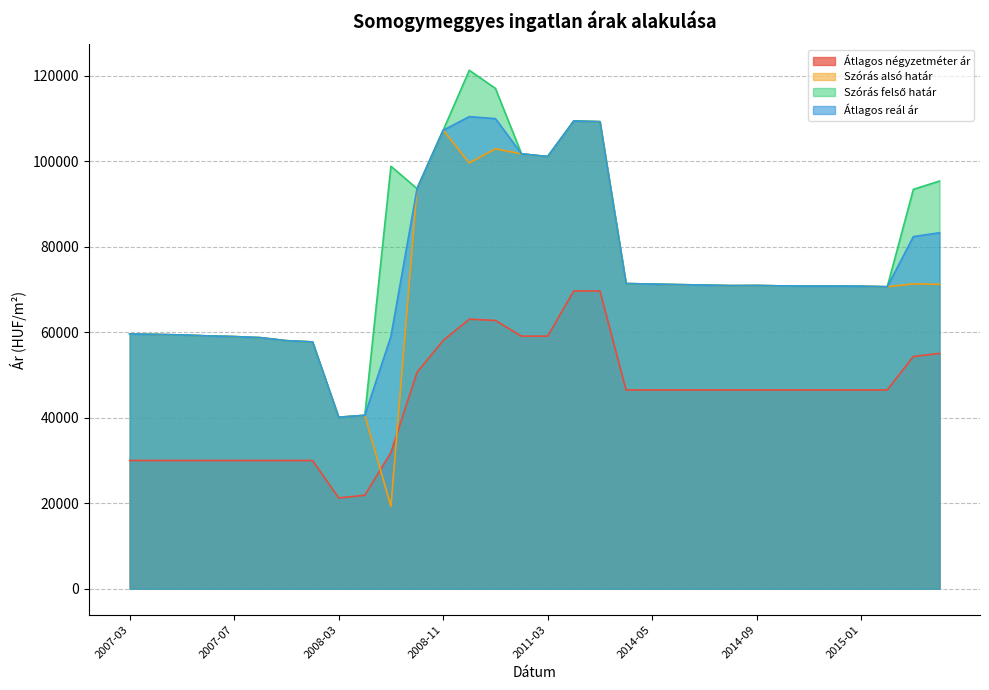

What position from the right is 2007-03?

32